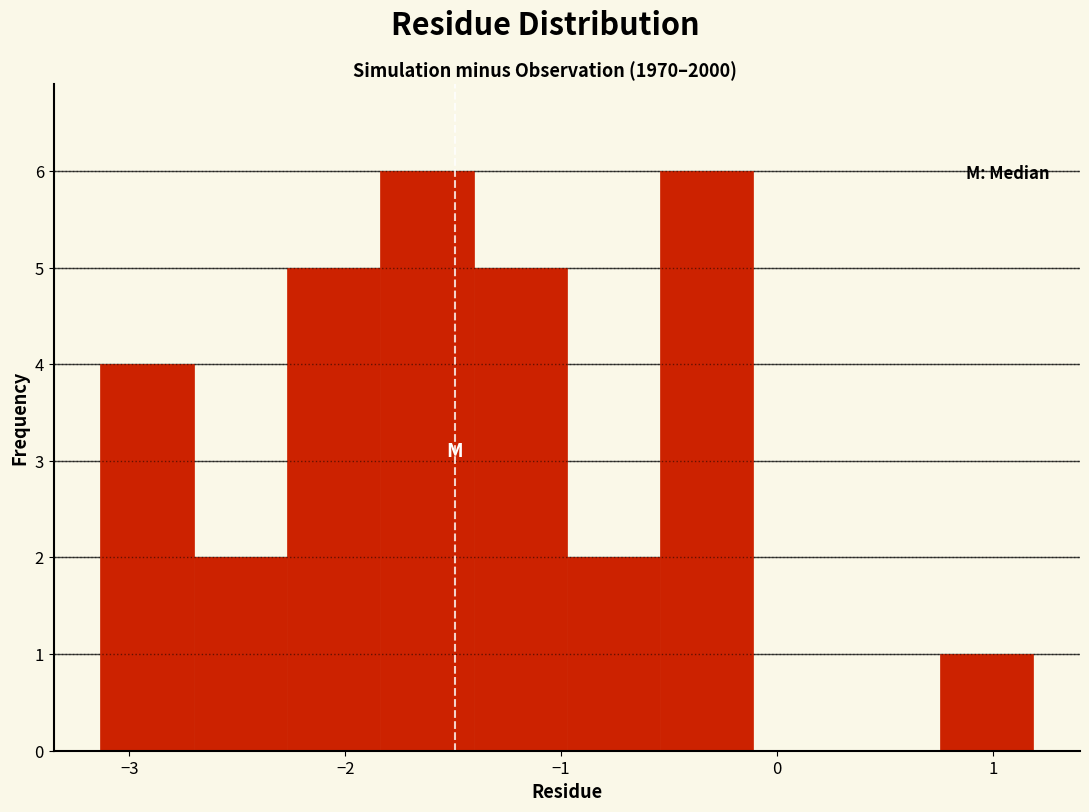

Reading left to right, list every bar in this chart as the range it spans on the x-axis followed by its height. Neither the bar edges nor the heights are printed on the chart, so give them approximately, as read against the axes.

-3.1 to -2.7: 4
-2.7 to -2.3: 2
-2.3 to -1.8: 5
-1.8 to -1.4: 6
-1.4 to -1.0: 5
-1.0 to -0.5: 2
-0.5 to -0.1: 6
-0.1 to 0.3: 0
0.3 to 0.8: 0
0.8 to 1.2: 1